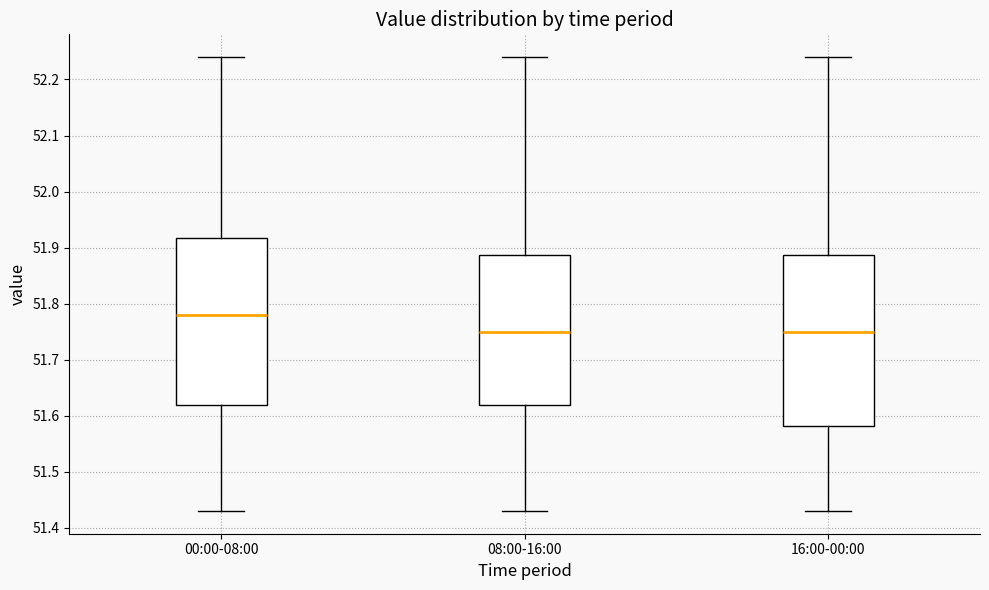

Reading left to right, transcribe this box plot: for each box, give where its median line is, the range the box spans, and where its two whiskers end, as read against the y-axis. The values are not printed on the chart, so give them approximately, as read against the axis.

00:00-08:00: median 51.78, box 51.62 to 51.92, whiskers 51.43 to 52.24
08:00-16:00: median 51.75, box 51.62 to 51.89, whiskers 51.43 to 52.24
16:00-00:00: median 51.75, box 51.58 to 51.89, whiskers 51.43 to 52.24